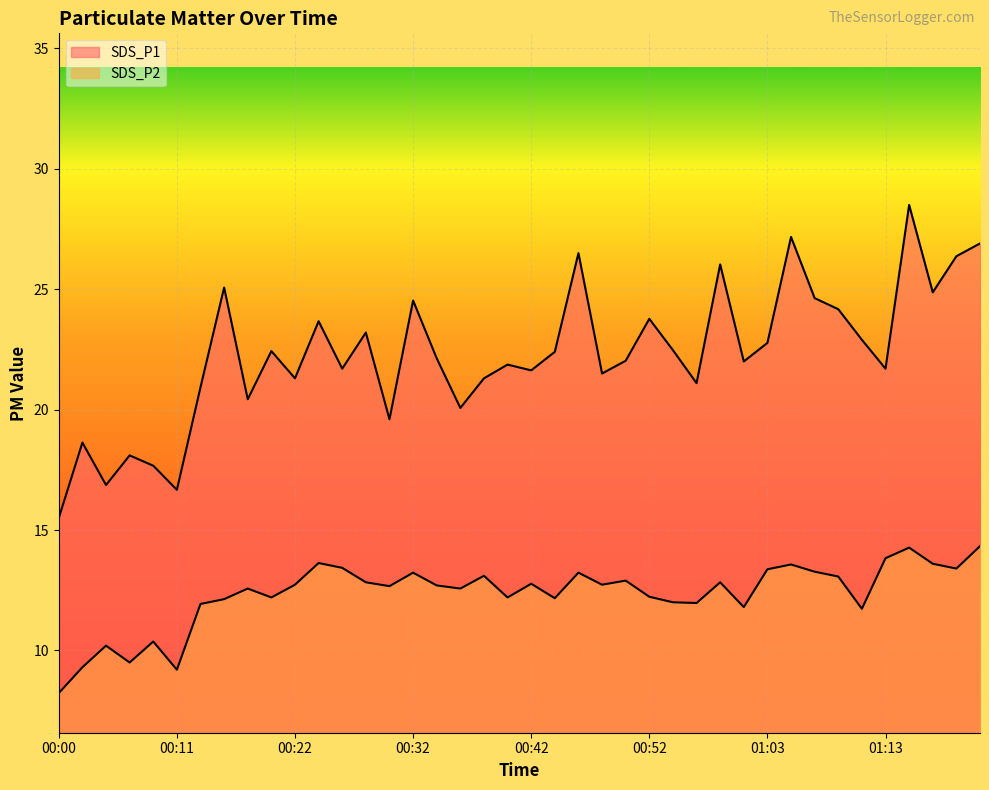

How many values in the SDS_P2 series are below 12?

10